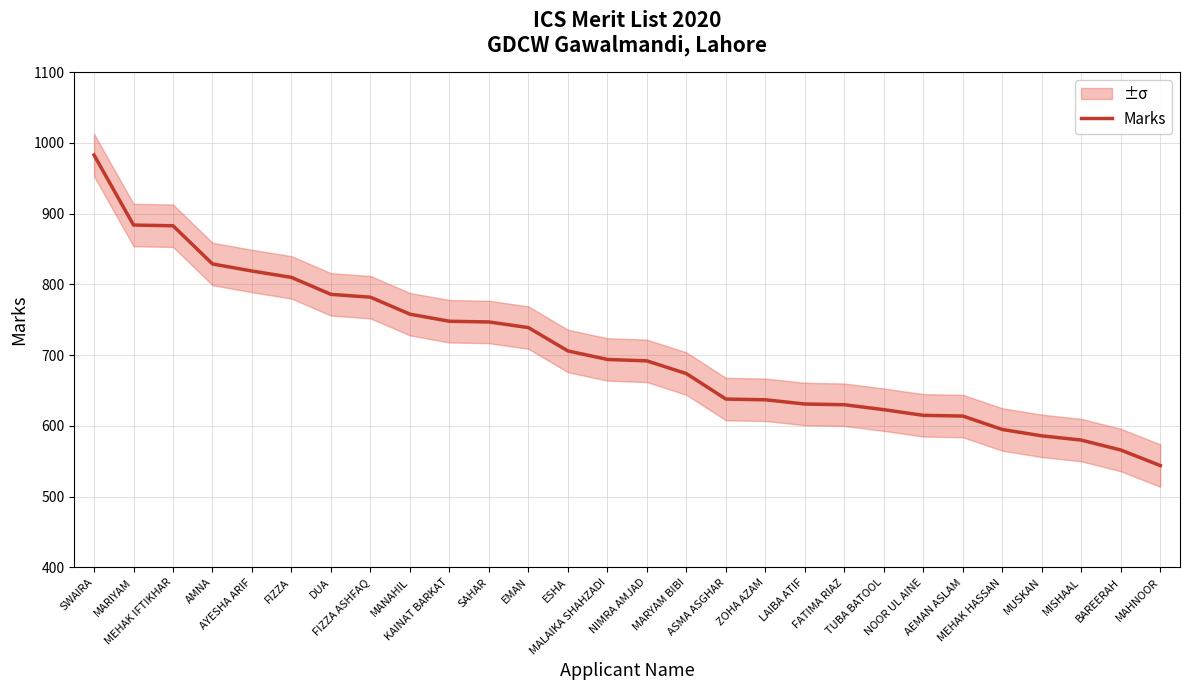

What is the greatest value displayed?

983